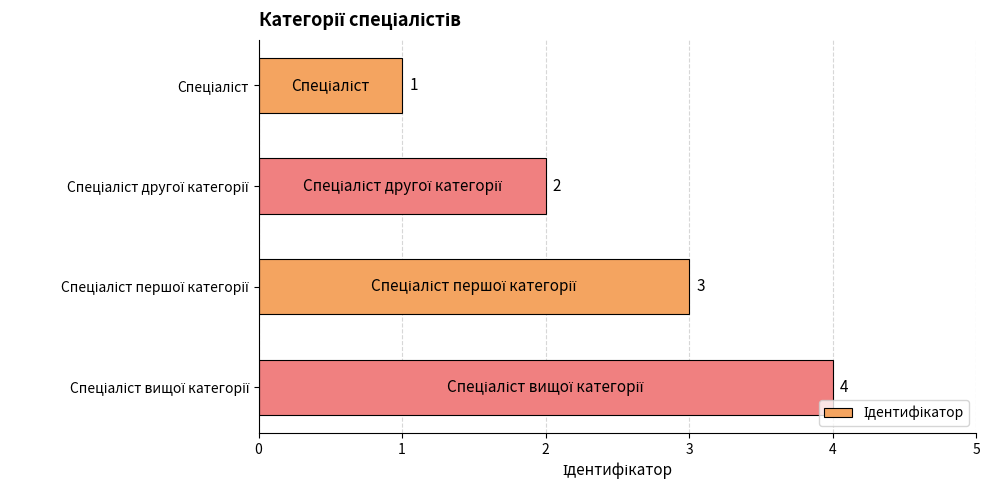

What is the difference between the maximum and minimum values?

3